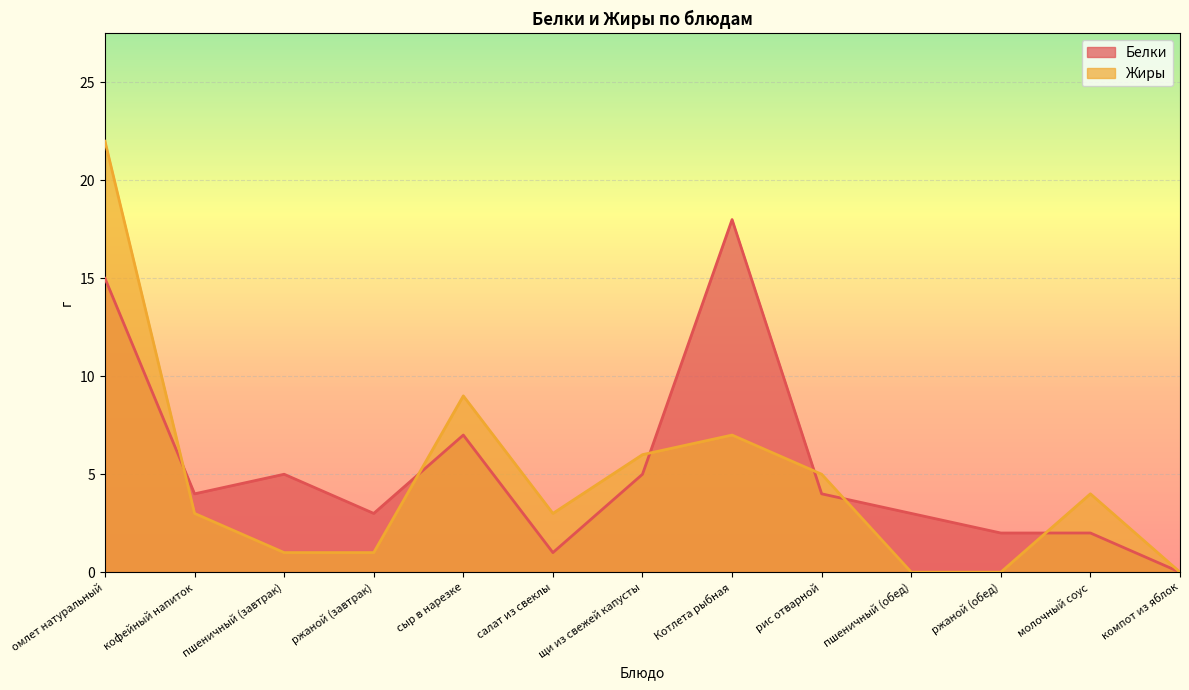

Which series has the largest total across all categories?

Белки